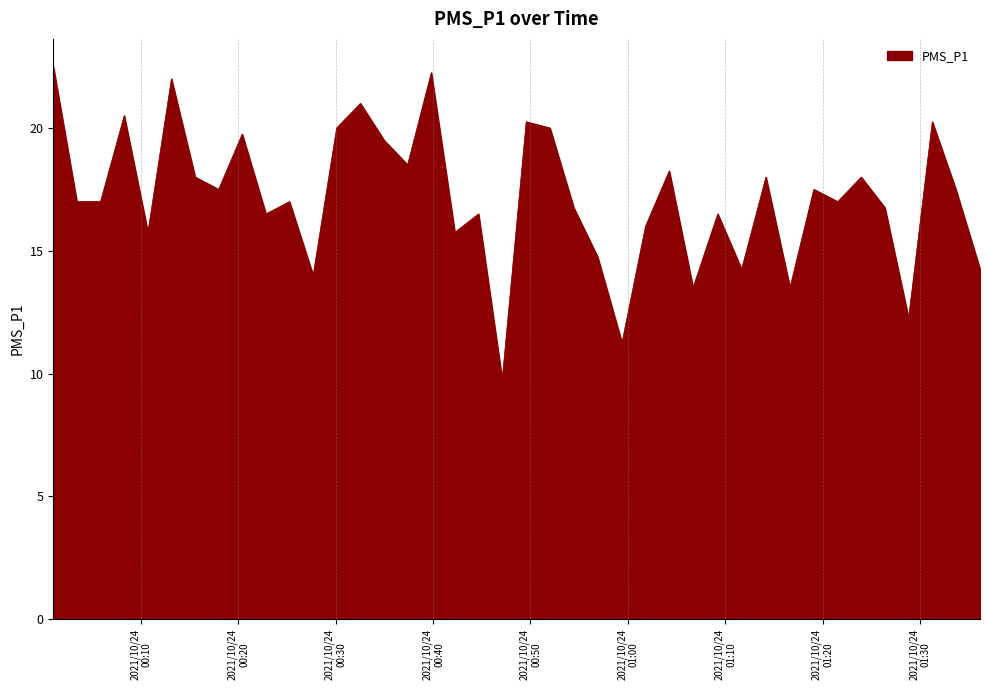

What is the average value?

17.2